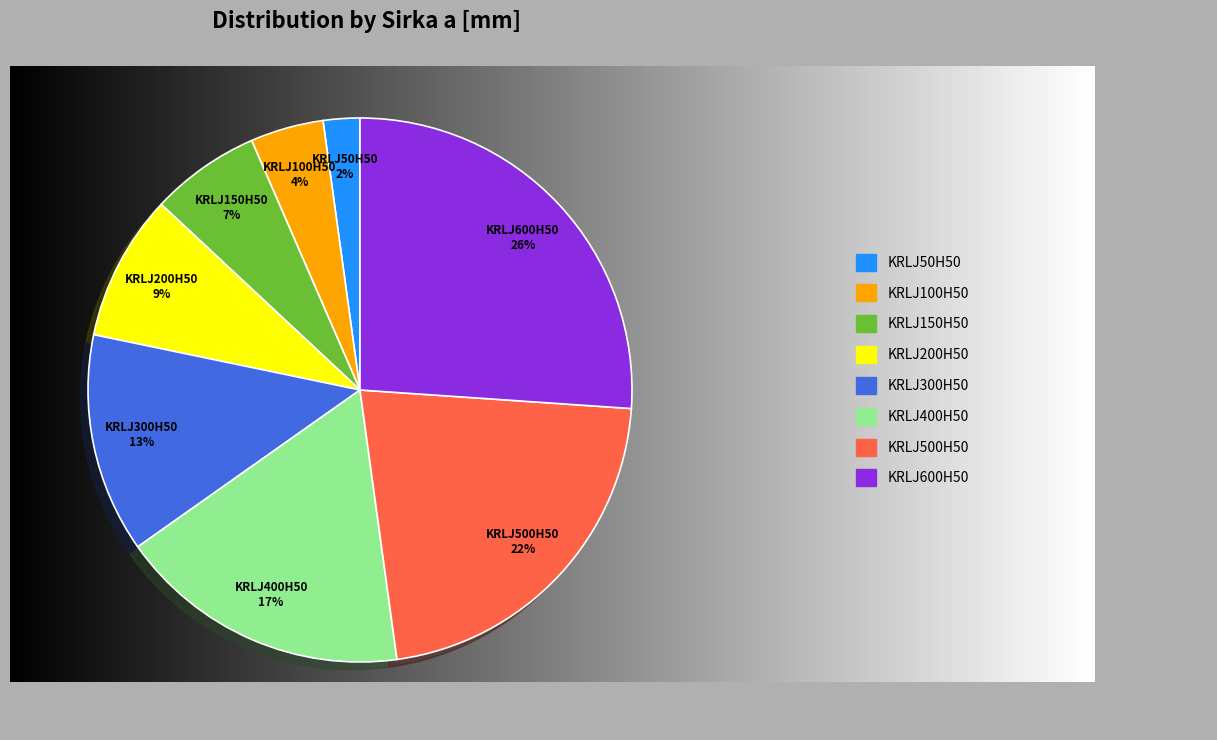

Approximately how many times larger is the value at KRLJ150H50 compared to KRLJ500H50?

0.3